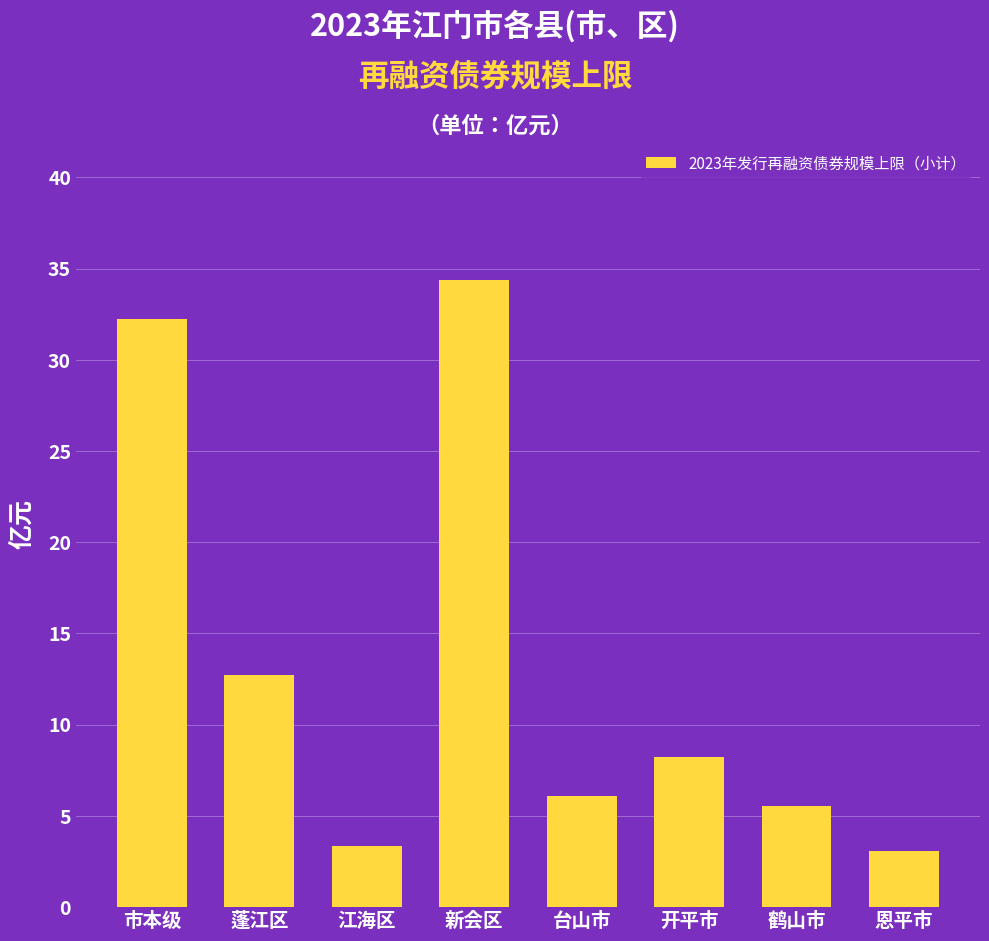

True or false: the data shows 47.6 at 市本级.

False